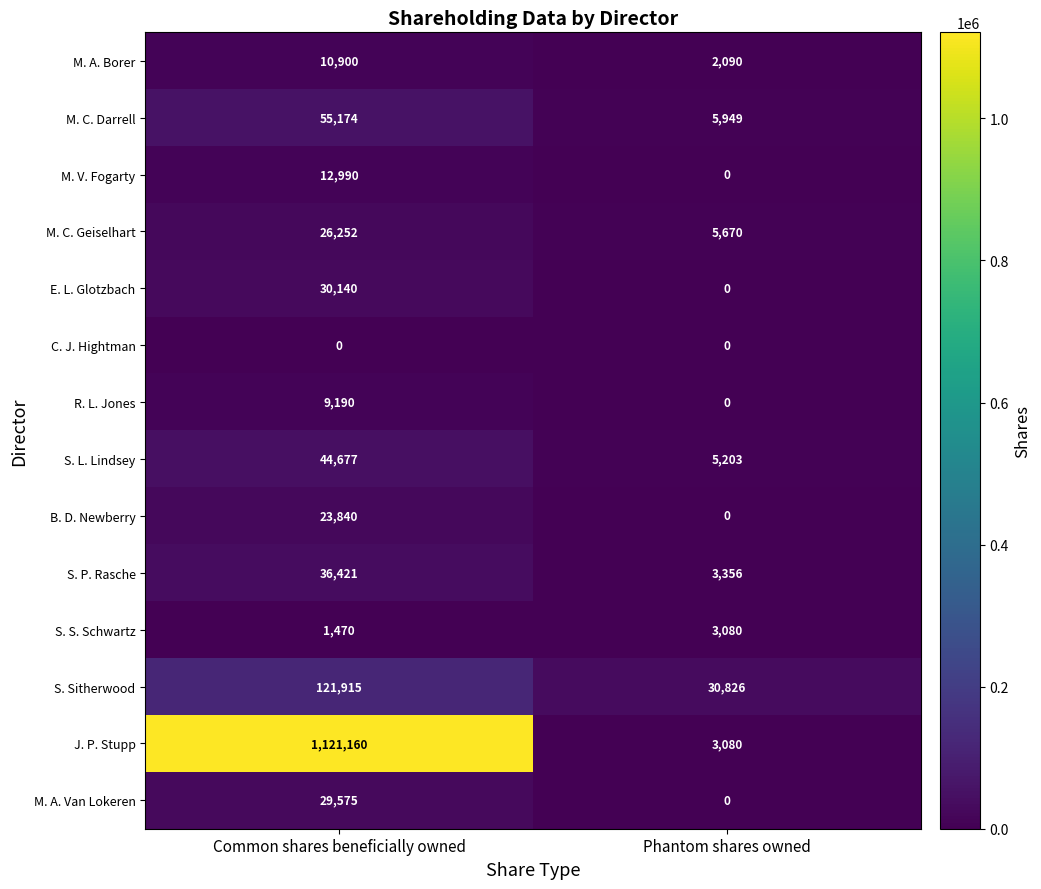

Which category has the highest value in the M. C. Darrell series?

Common shares beneficially owned